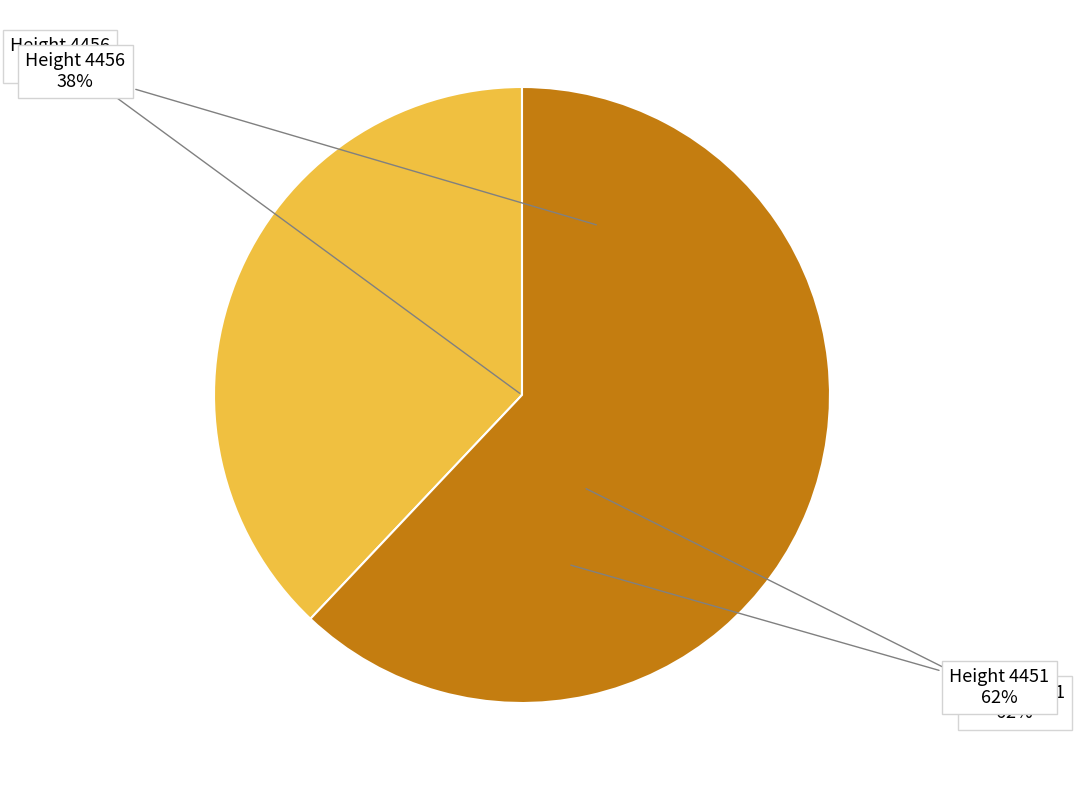

Rank the categories by value from lowest to highest.

Height 4456, Height 4451